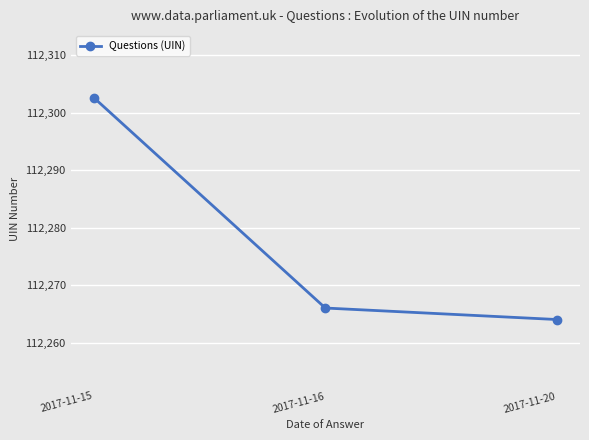

Rank the categories by value from highest to lowest.

2017-11-15, 2017-11-16, 2017-11-20